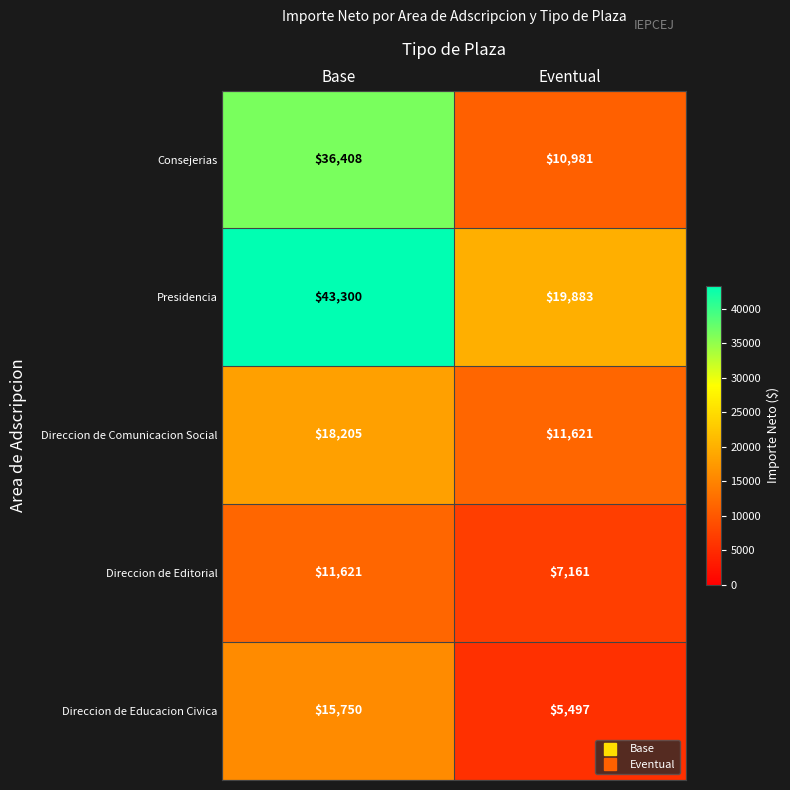

Rank the series by their maximum value, from highest to lowest.

Presidencia, Consejerias, Direccion de Comunicacion Social, Direccion de Educacion Civica, Direccion de Editorial